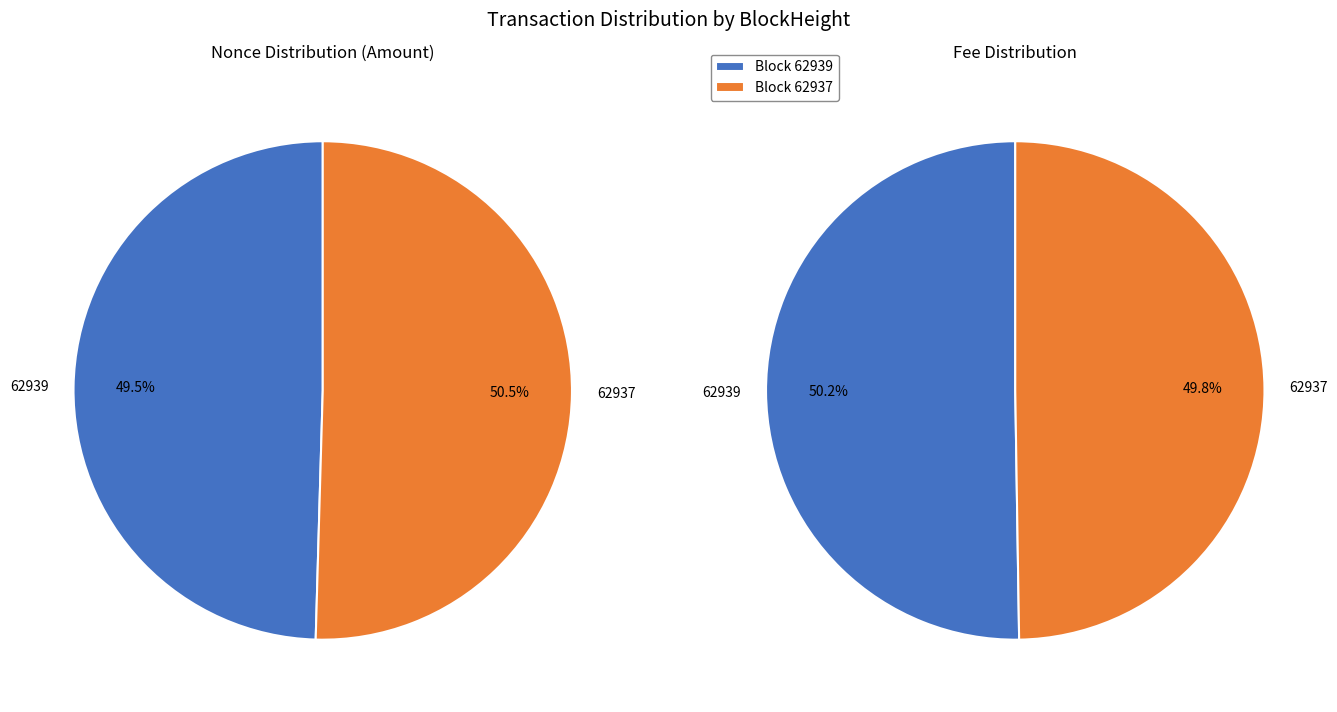

At 62937, list the series in order from largest to smallest.

values_left, values_right